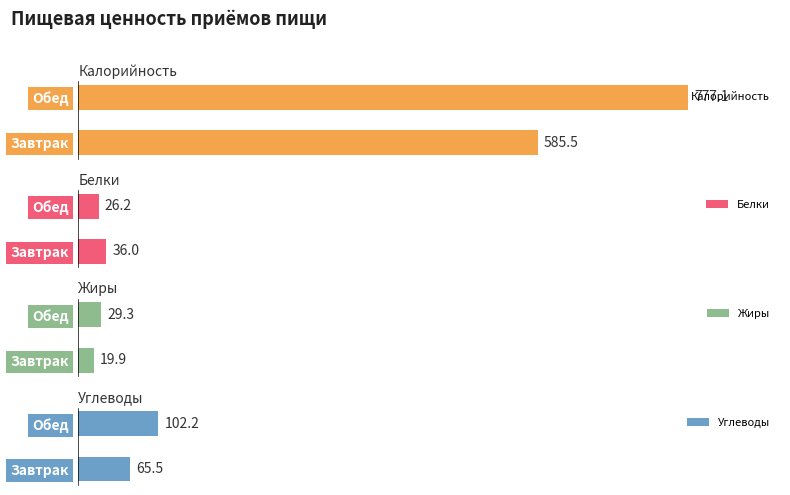

The Белки series shows 26.2 at 1. True or false?

True